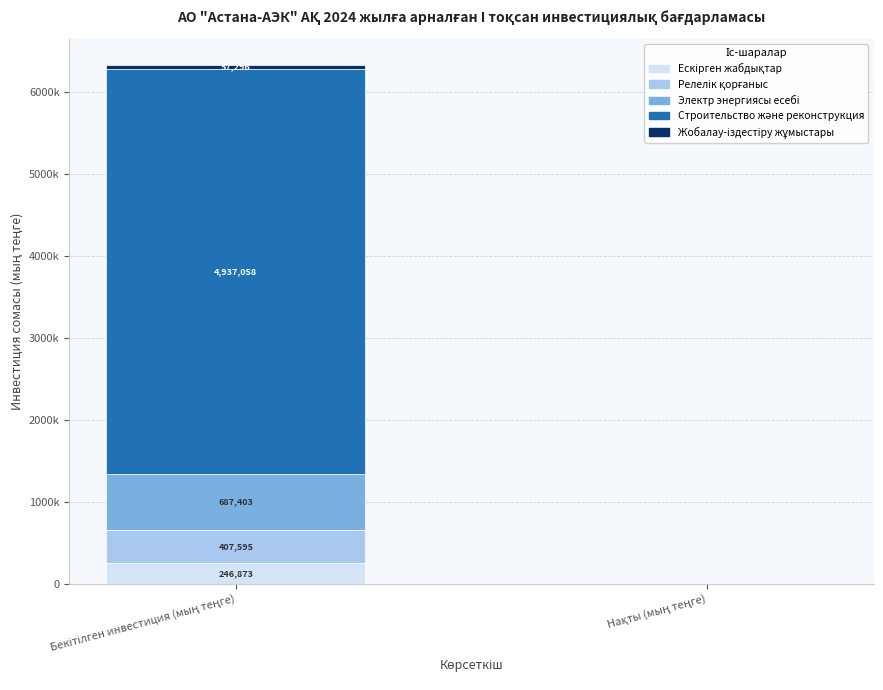

Are the bars horizontal?

No